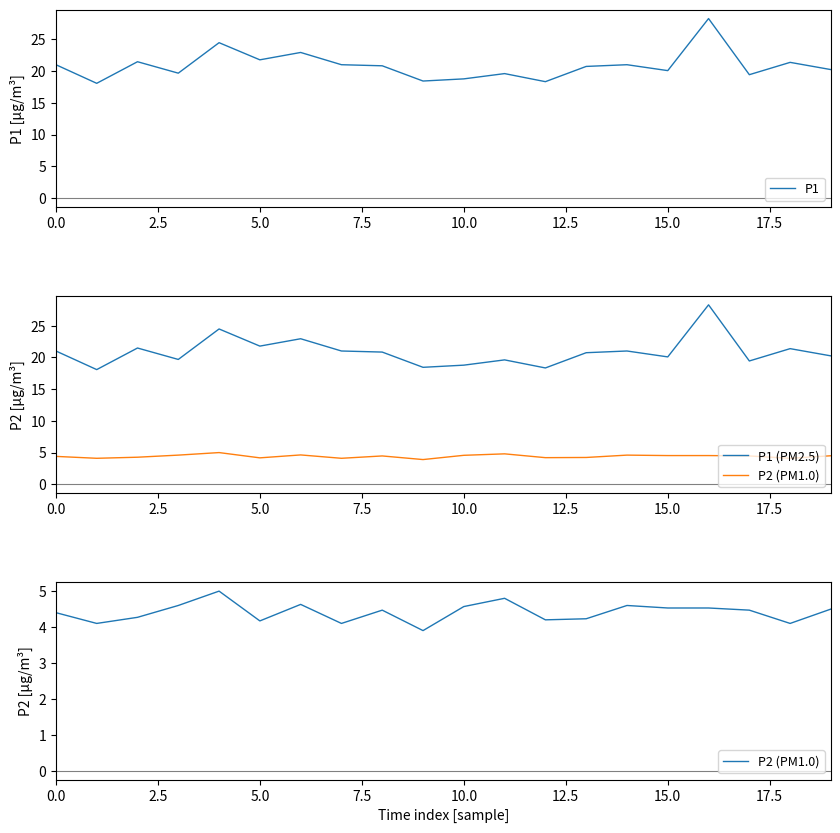

How many values in the P2 (PM1.0) series are below 4?

1